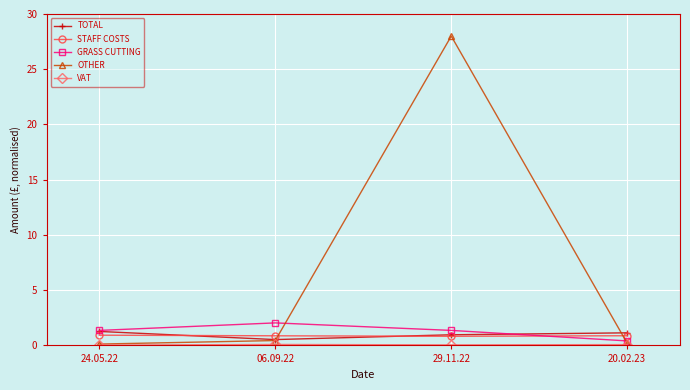

What is the value of the STAFF COSTS point at the 4th from the left?

0.9